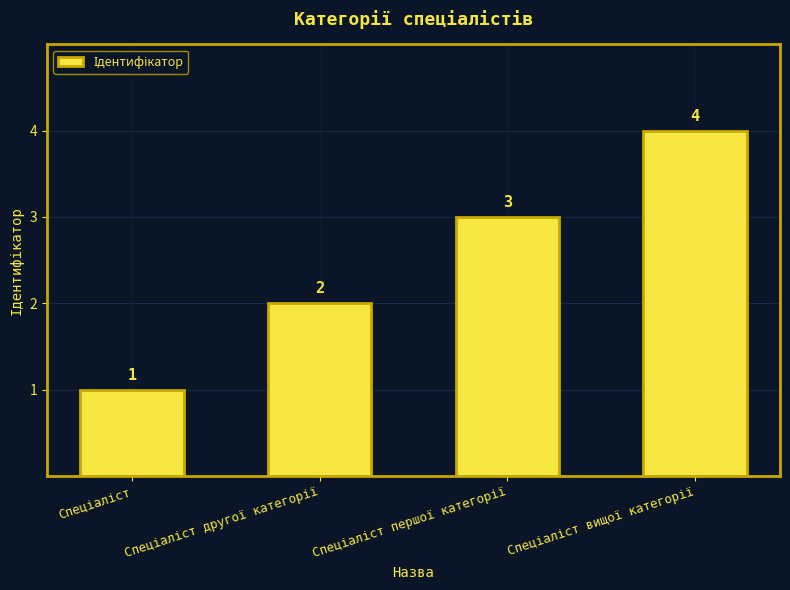

What is the maximum value shown in the chart?

4